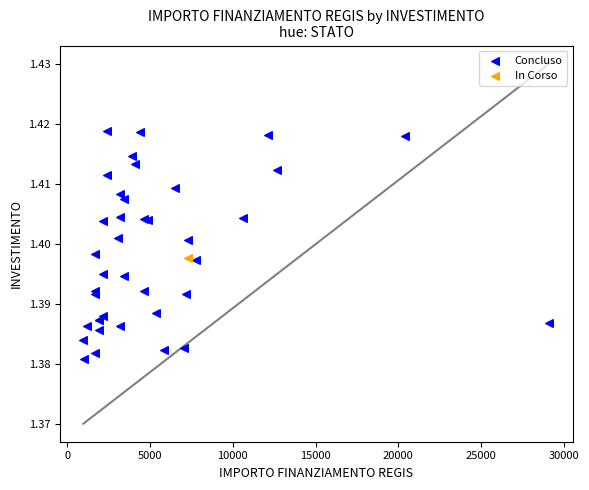

What are all the series names shown in the legend?

Concluso, In Corso